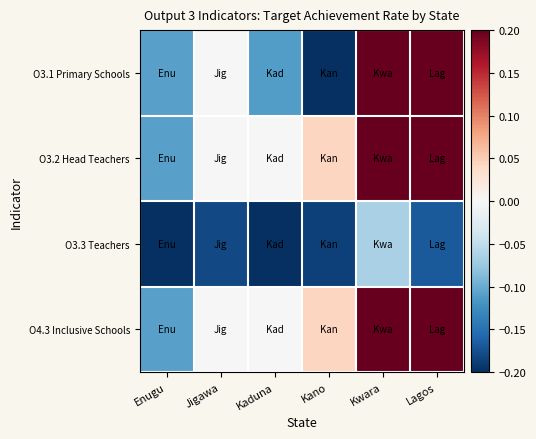

Reading left to right, what are all the values shown in this chart?

O3.1 Primary Schools: Enugu=-0.1	Jigawa=-0.0	Kaduna=-0.1	Kano=-0.3	Kwara=0.2	Lagos=0.4
O3.2 Head Teachers: Enugu=-0.1	Jigawa=-0.0	Kaduna=-0.0	Kano=0.0	Kwara=0.2	Lagos=0.4
O3.3 Teachers: Enugu=-0.3	Jigawa=-0.2	Kaduna=-0.3	Kano=-0.2	Kwara=-0.1	Lagos=-0.2
O4.3 Inclusive Schools: Enugu=-0.1	Jigawa=-0.0	Kaduna=-0.0	Kano=0.0	Kwara=0.2	Lagos=0.4